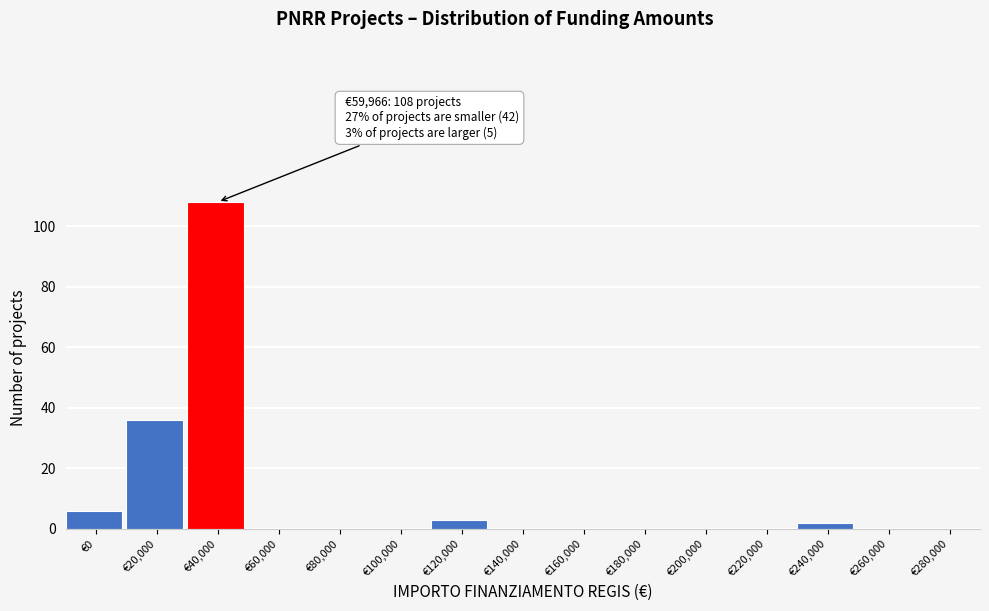

Reading right to left, extract all data points from this chart.

€280,000=0	€260,000=0	€240,000=2	€220,000=0	€200,000=0	€180,000=0	€160,000=0	€140,000=0	€120,000=3	€100,000=0	€80,000=0	€60,000=0	€40,000=108	€20,000=36	€0=6